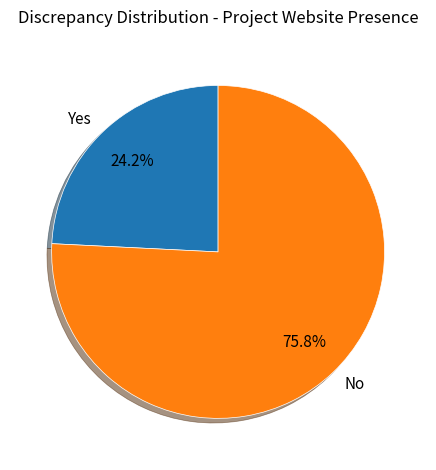

Is there any slice that represents more than half of the pie?

Yes